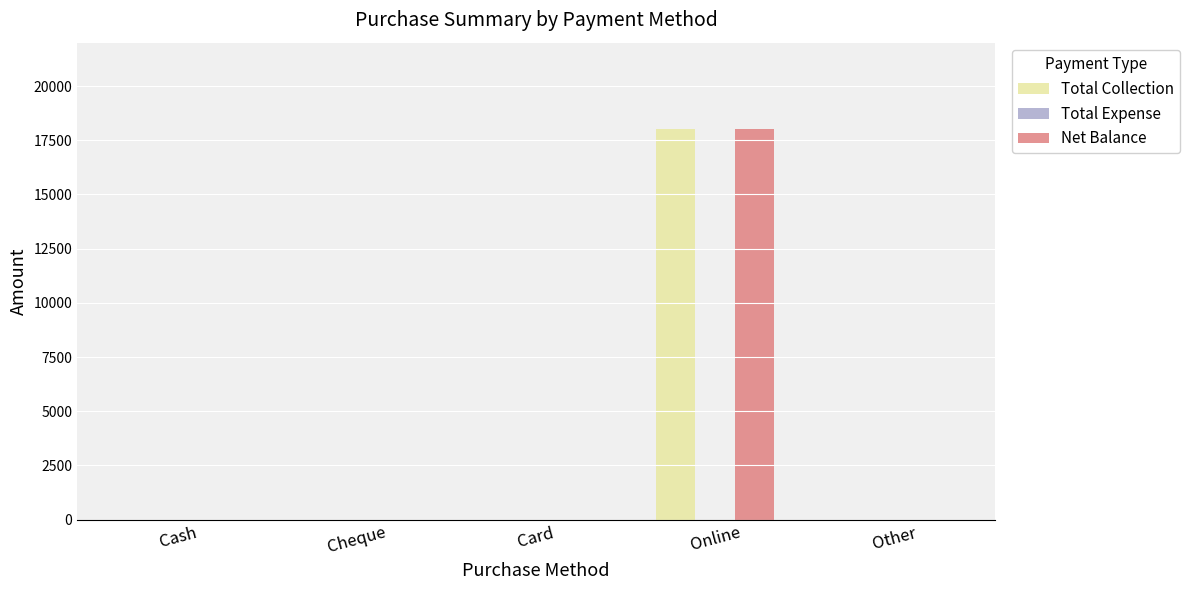

The Net Balance series shows 10584 at Cash. True or false?

False